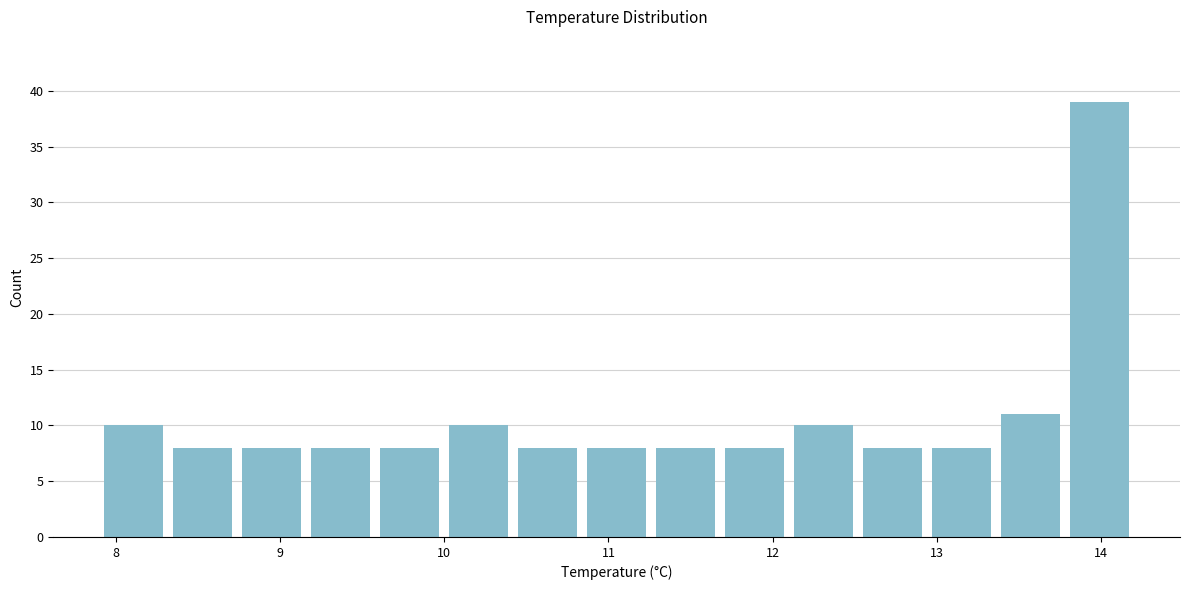

What is the height of the bar covering 10.00 to 10.42 on the x-axis? Neither the bar edges nor the heights are printed on the chart, so give them approximately, as read against the axes.

10